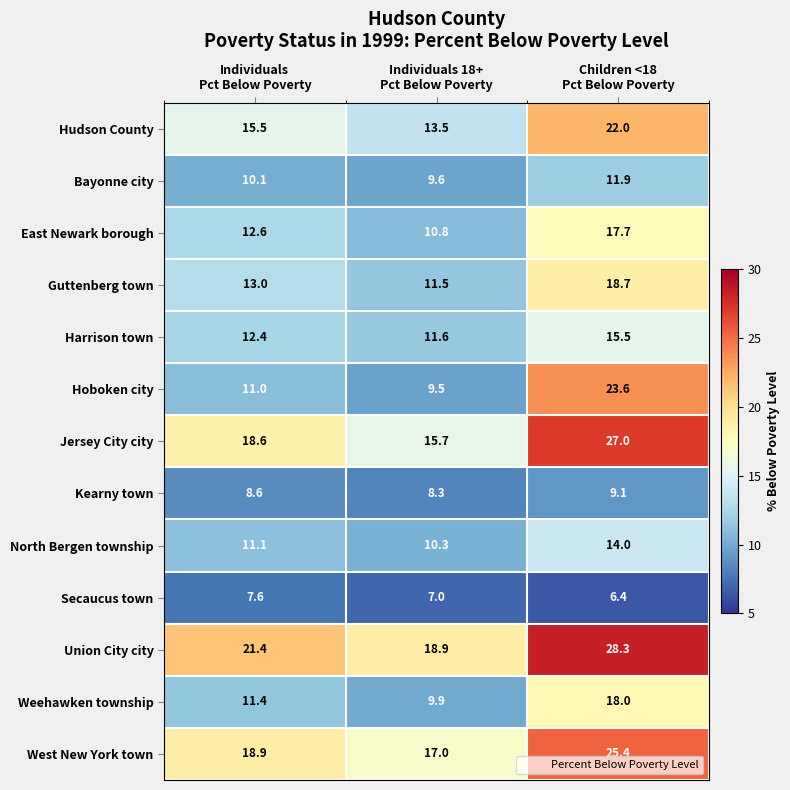

Which series has the widest spread of values?

Hoboken city